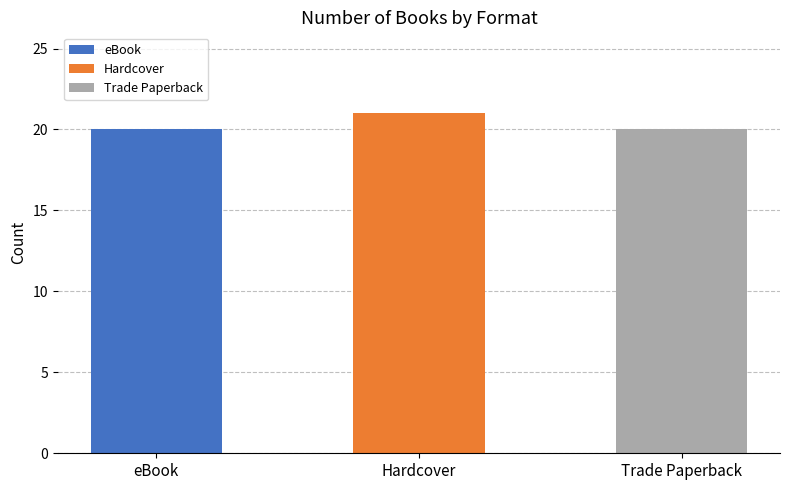

What is the smallest value displayed?

20